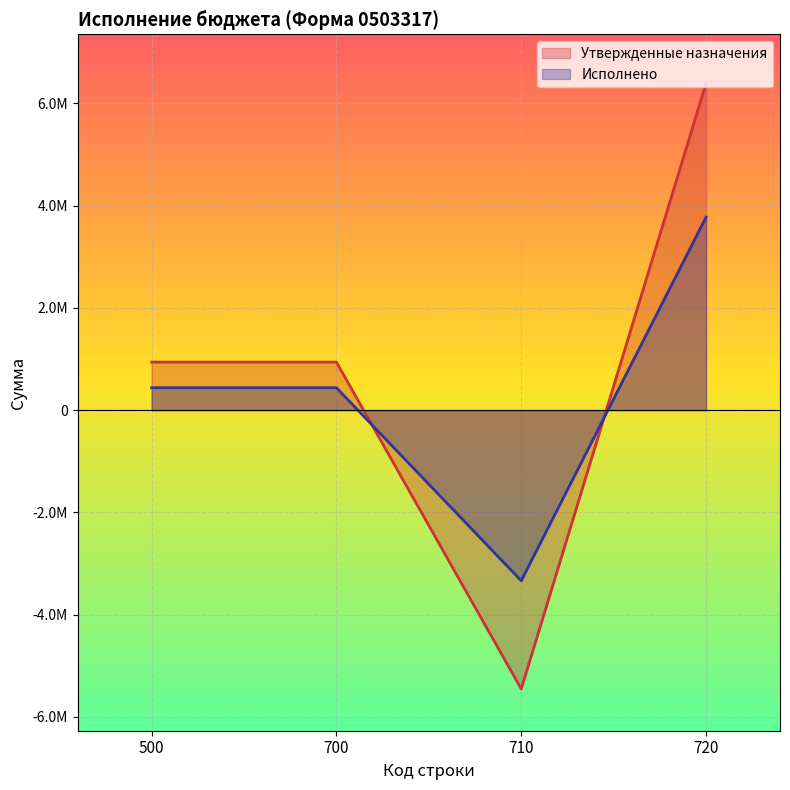

Does the chart display data point markers on the line(s)?

No